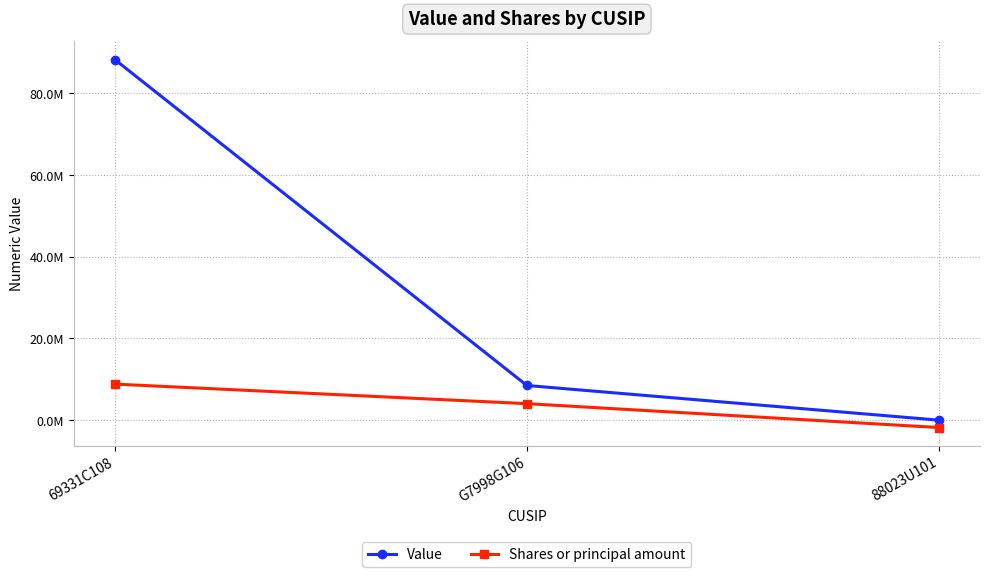

What are all the series names shown in the legend?

Value, Shares or principal amount